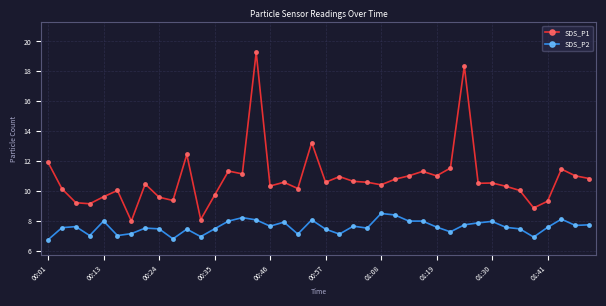

Which series has the largest total across all categories?

SDS_P1